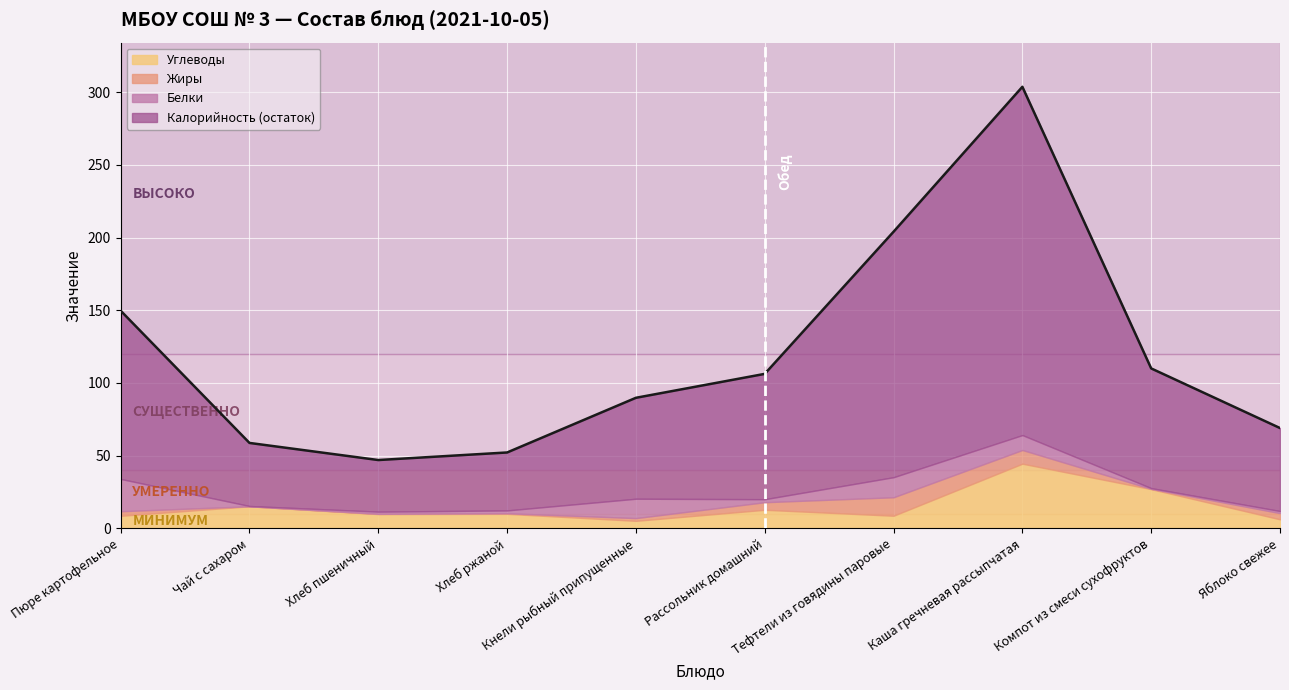

What is the sum of all Калорийность values?

1190.3